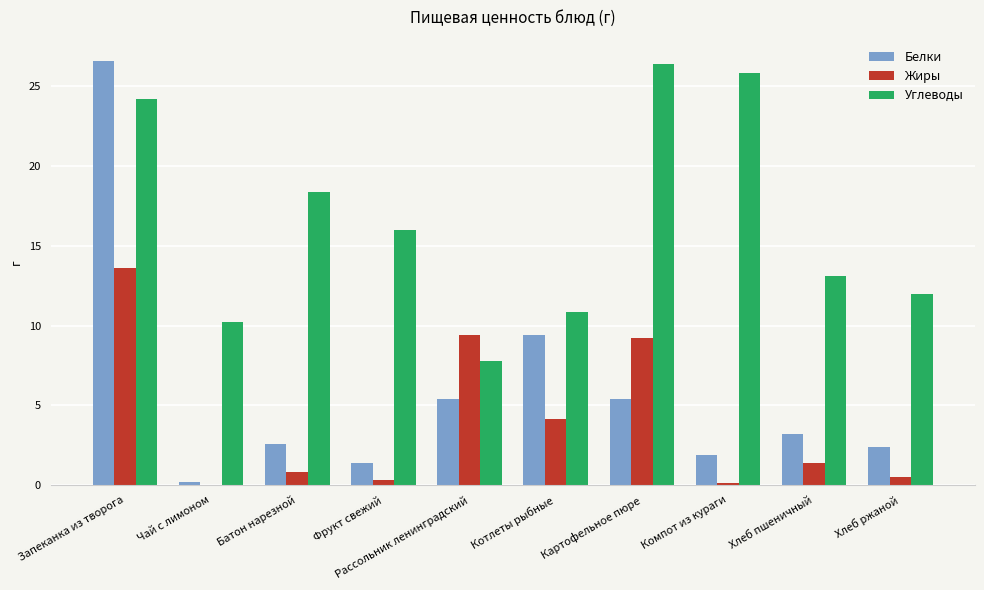

What are all the series names shown in the legend?

Белки, Жиры, Углеводы